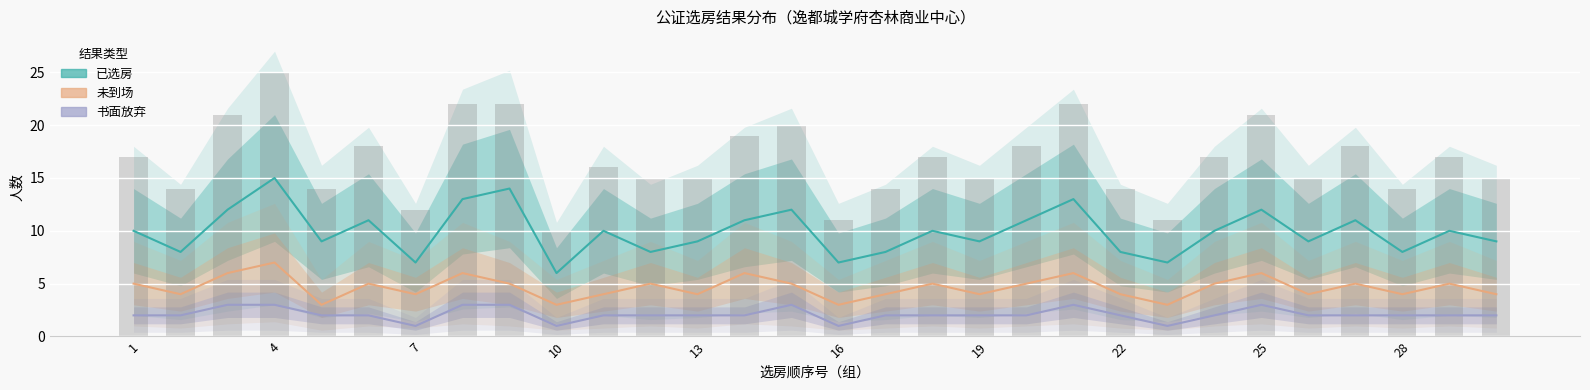

Which series has the largest total across all categories?

已选房